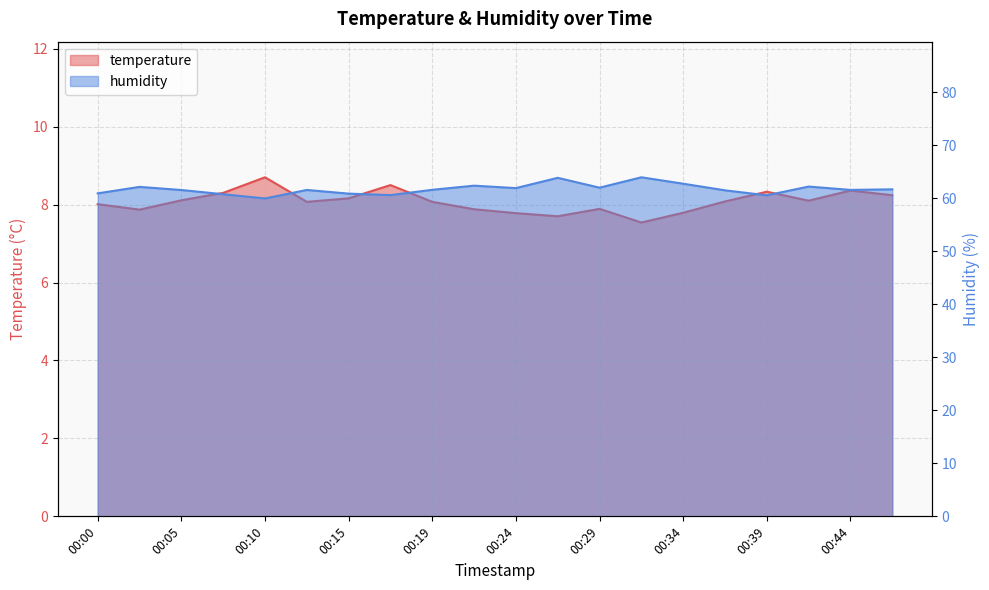

Count the number of data series in this chart.

2